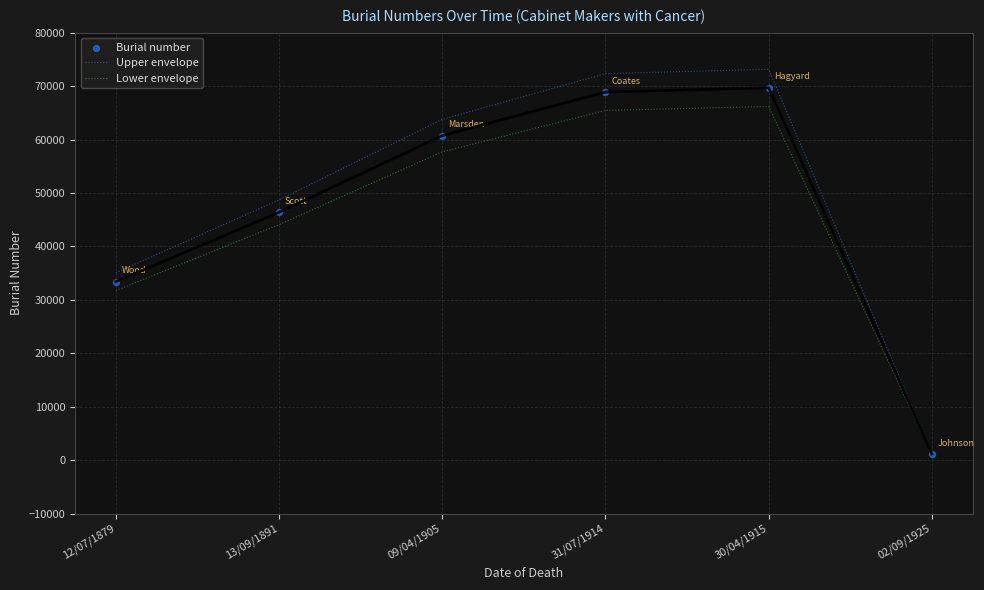

What are all the series names shown in the legend?

Upper envelope, Lower envelope, Burial number